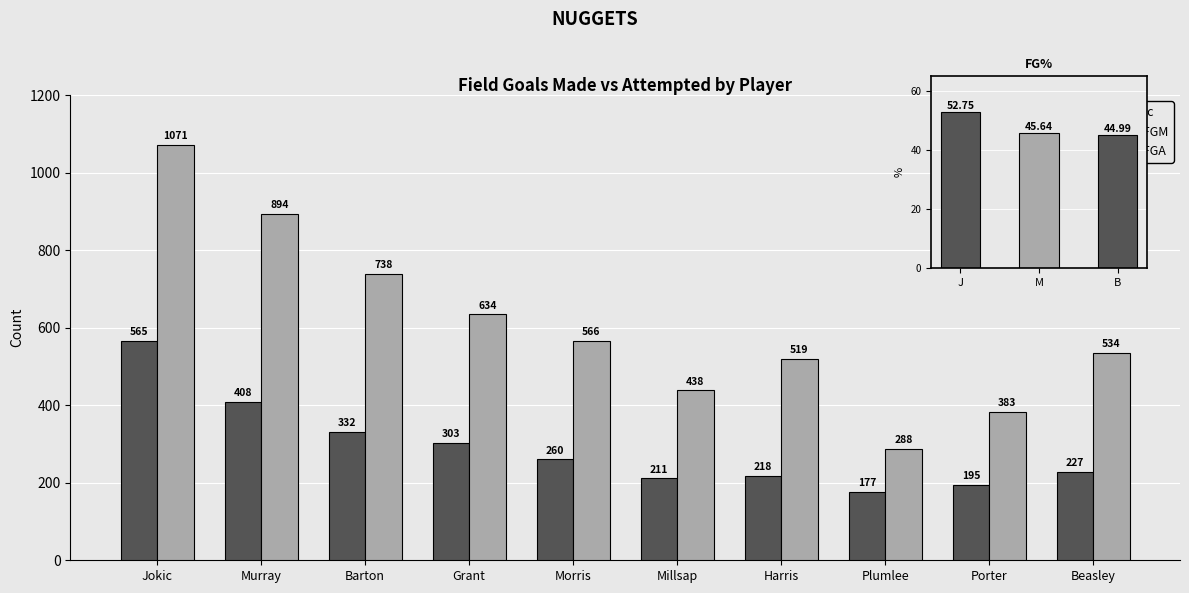

The tFGA series shows 217 at Grant. True or false?

False